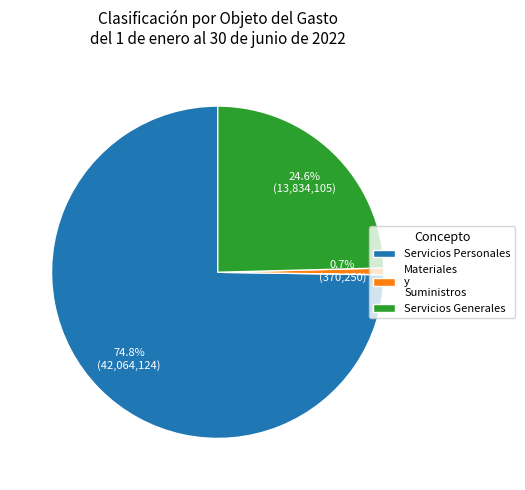

To the nearest percent, what percentage of the pie is Servicios Generales?

25%